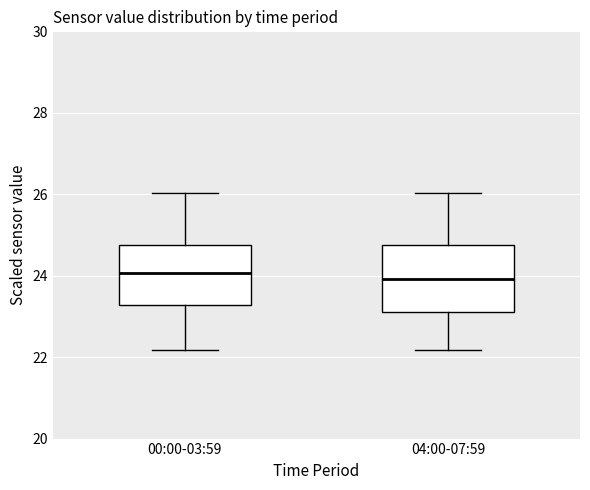

Reading left to right, read every box against the y-axis: the position of its median line, the range the box covers, and the ends of its whiskers. The values are not printed on the chart, so give them approximately, as read against the axis.

00:00-03:59: median 24.0, box 23.2 to 24.8, whiskers 22.2 to 26.0
04:00-07:59: median 24.0, box 23.2 to 24.8, whiskers 22.2 to 26.0